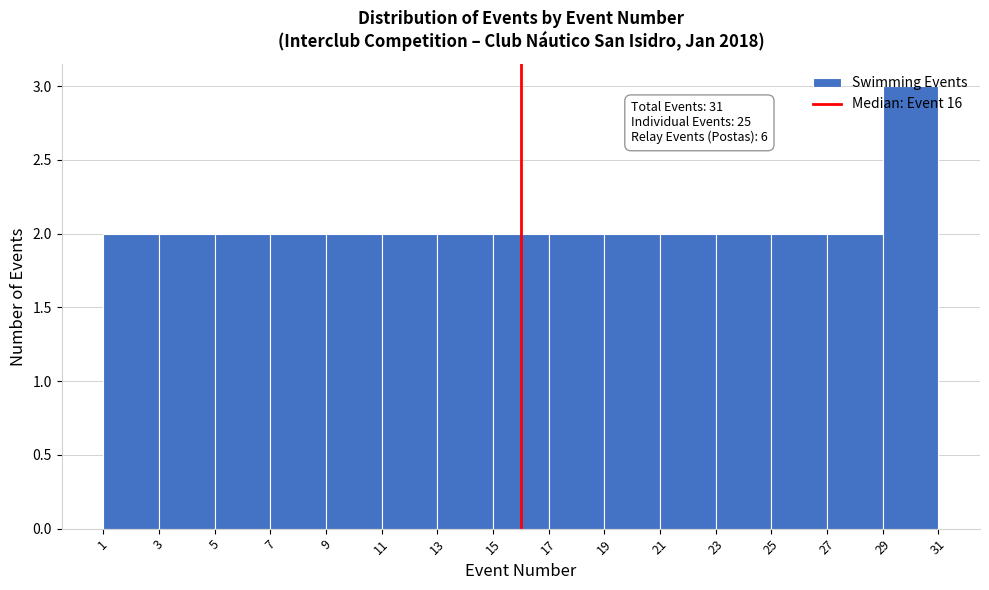

Over which range of the x-axis is the bar tallest?

29 to 31